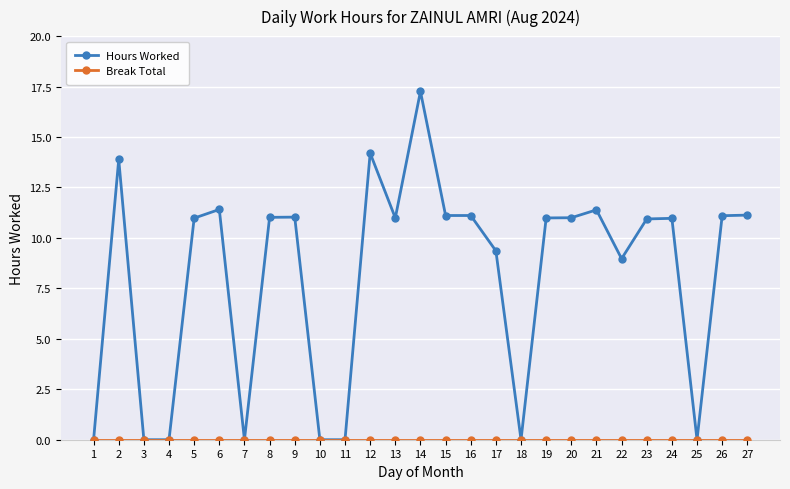

What is the greatest value displayed?

17.3